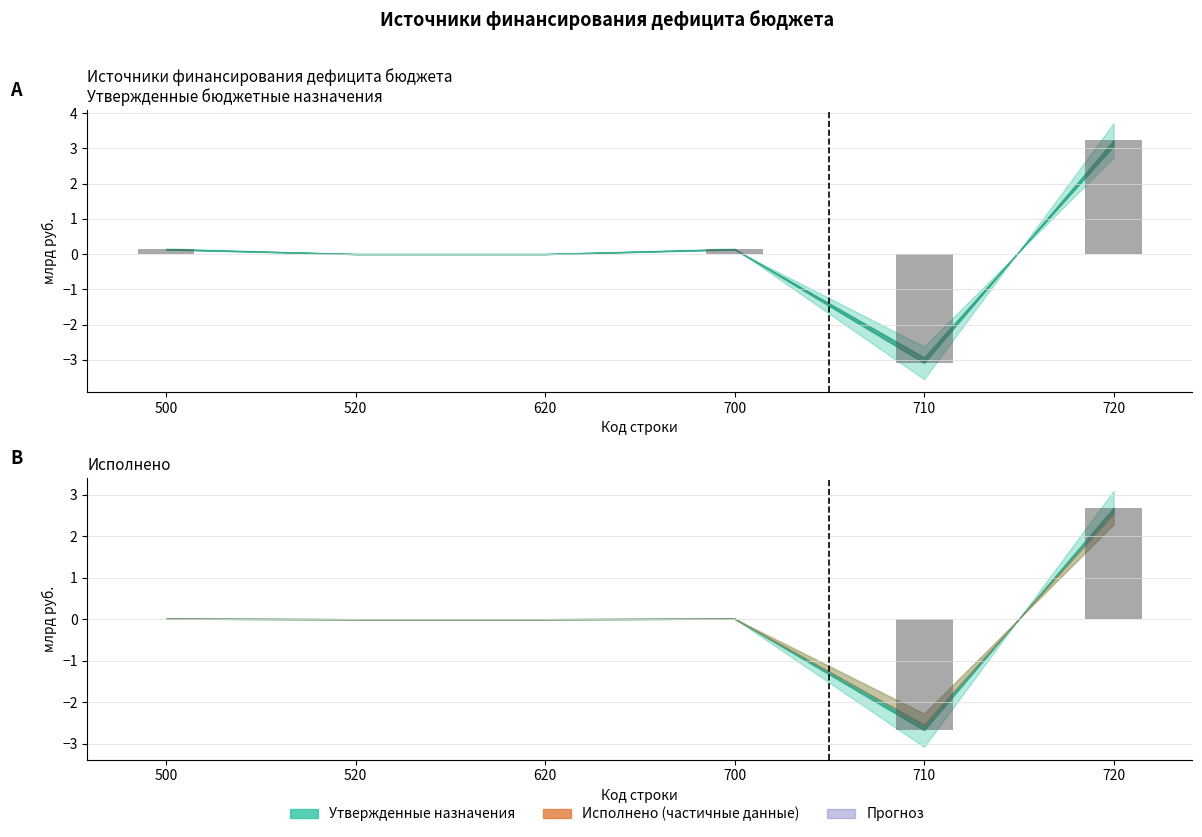

How many bars are there in total?

12